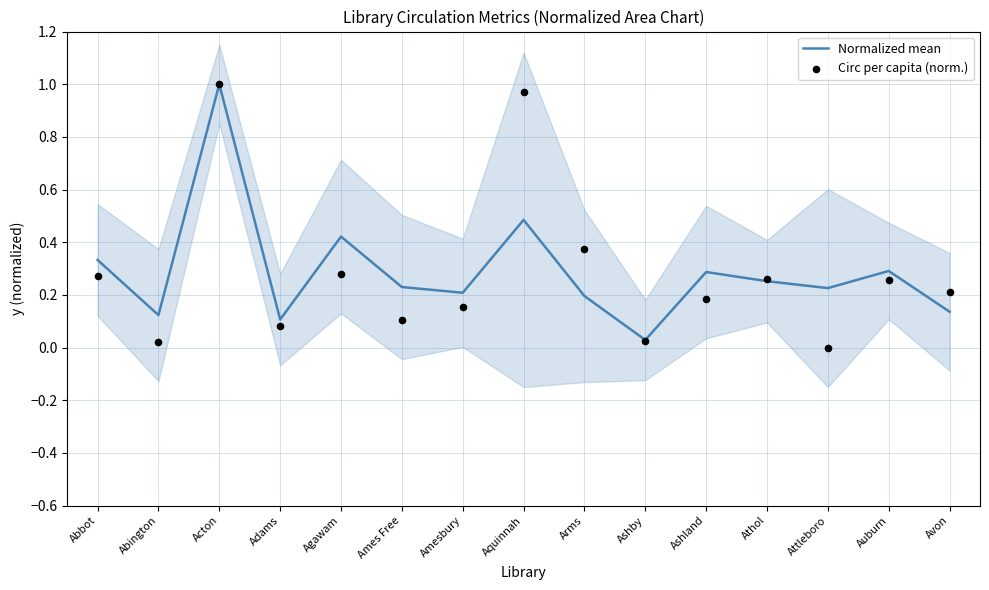

What are all the series names shown in the legend?

Normalized mean, Circ per capita (norm.)